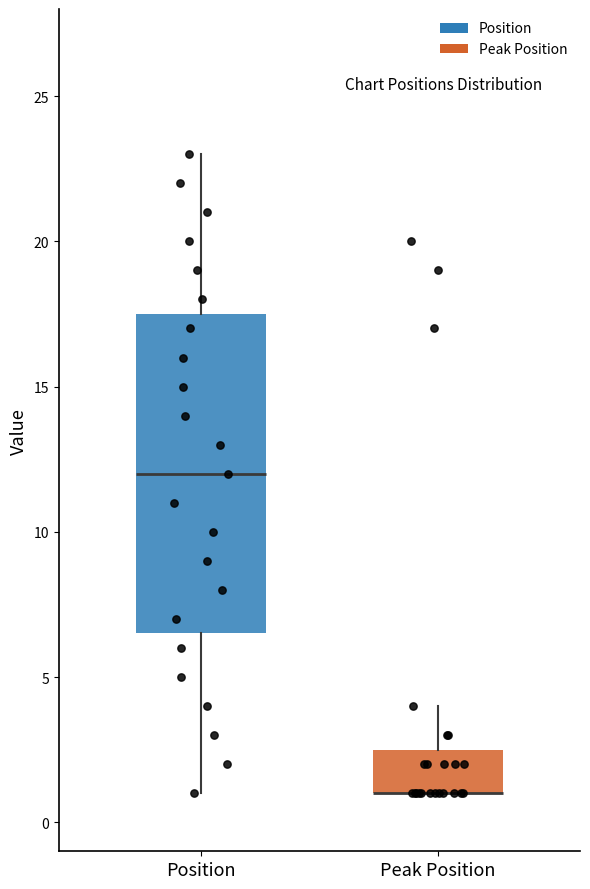

Where is the upper edge of the box for Peak Position on the y-axis? The values are not printed on the chart, so give them approximately, as read against the axis.

2.5